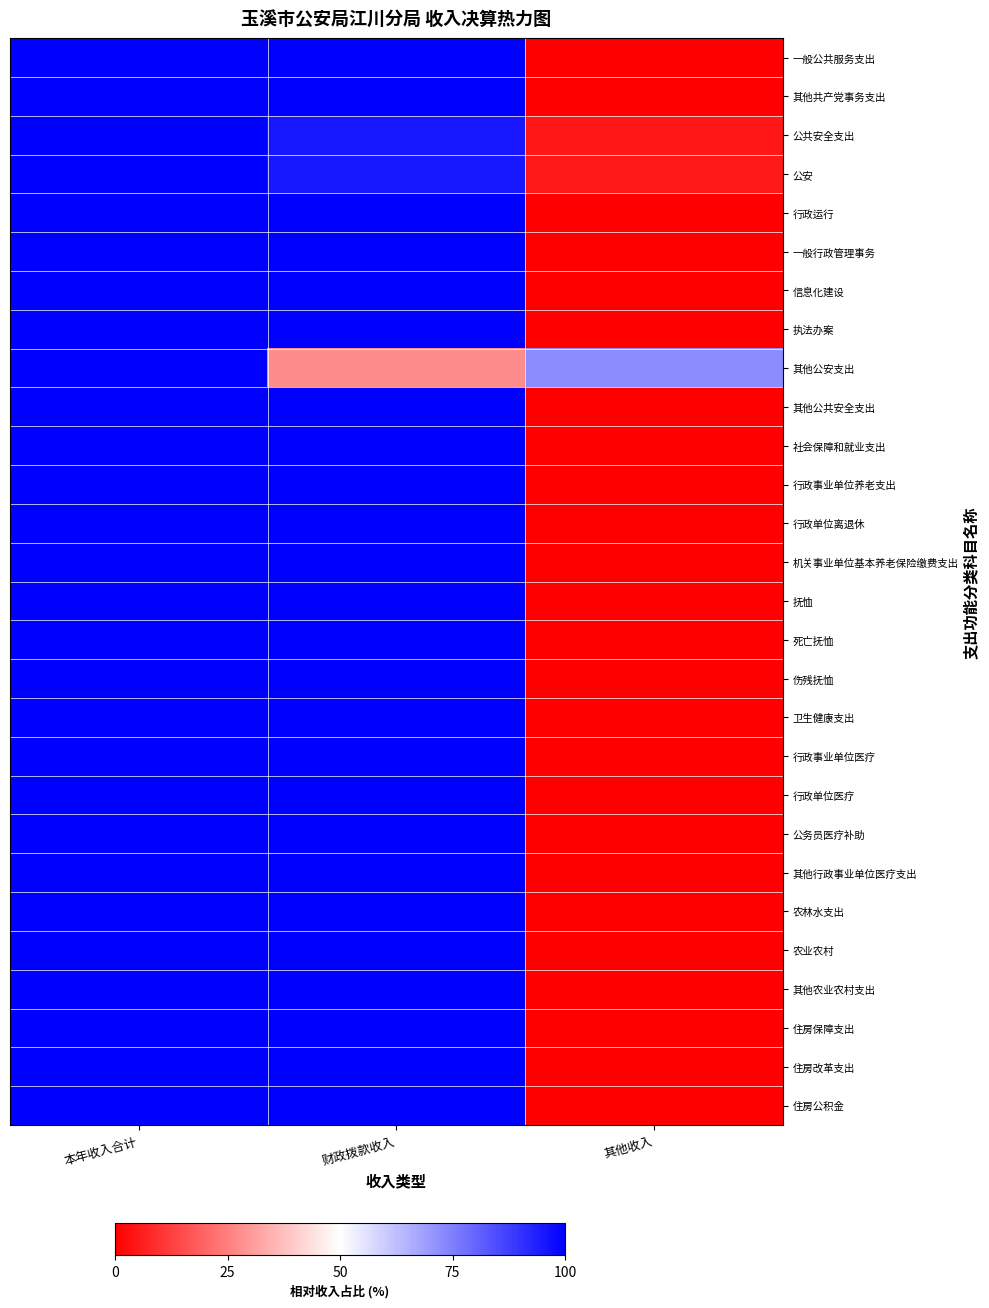

At 本年收入合计, list the series in order from largest to smallest.

一般公共服务支出, 其他共产党事务支出, 公共安全支出, 公安, 行政运行, 一般行政管理事务, 信息化建设, 执法办案, 其他公安支出, 其他公共安全支出, 社会保障和就业支出, 行政事业单位养老支出, 行政单位离退休, 机关事业单位基本养老保险缴费支出, 抚恤, 死亡抚恤, 伤残抚恤, 卫生健康支出, 行政事业单位医疗, 行政单位医疗, 公务员医疗补助, 其他行政事业单位医疗支出, 农林水支出, 农业农村, 其他农业农村支出, 住房保障支出, 住房改革支出, 住房公积金